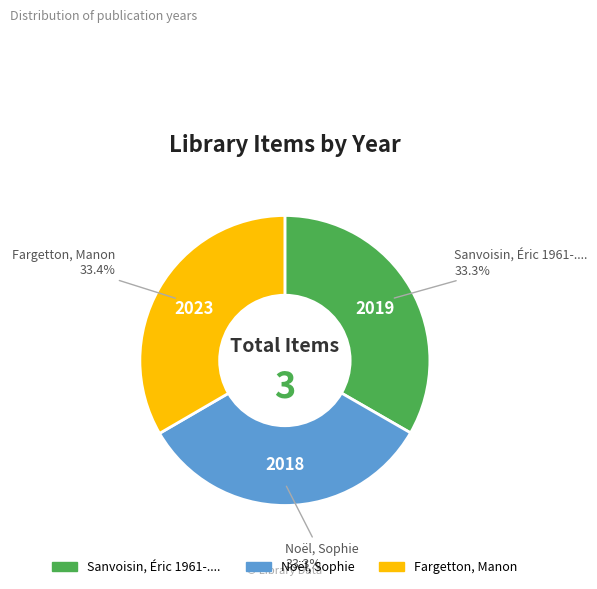

How many slices are in this pie chart?

3